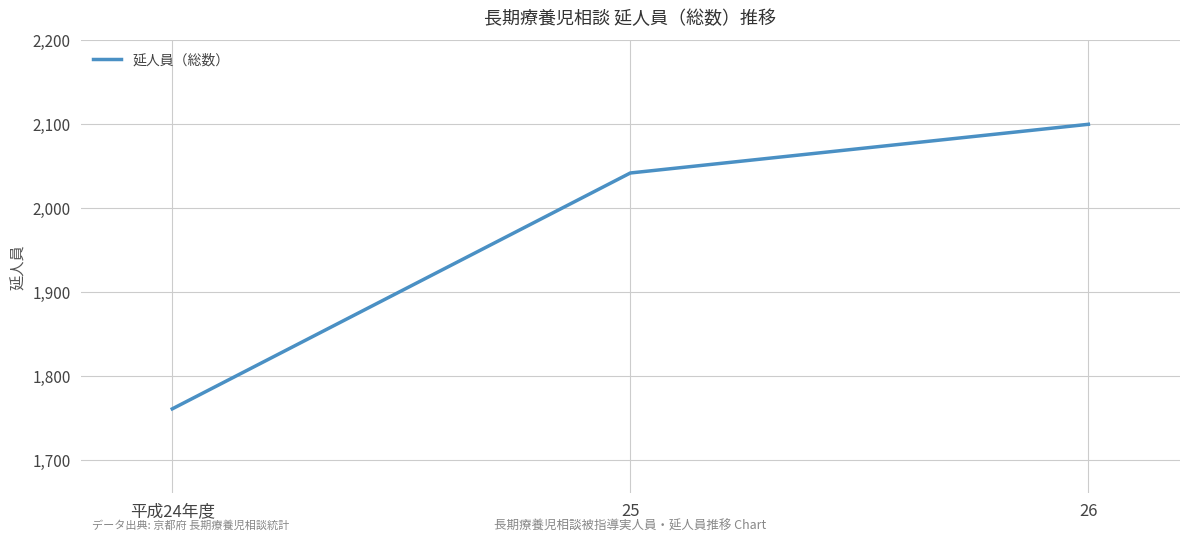

What is the sum of all values?

5903